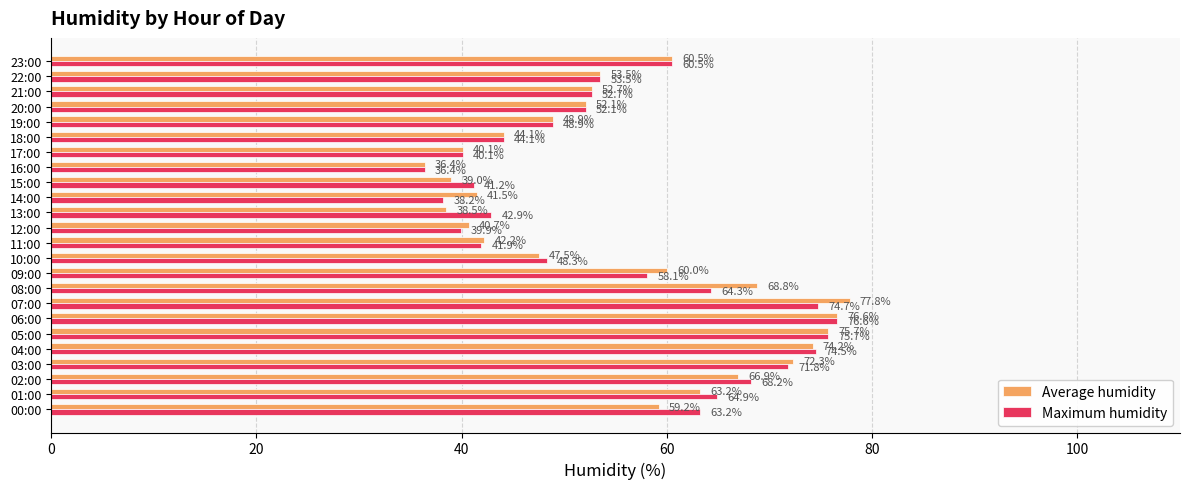

What is the minimum value for Maximum humidity?

36.4